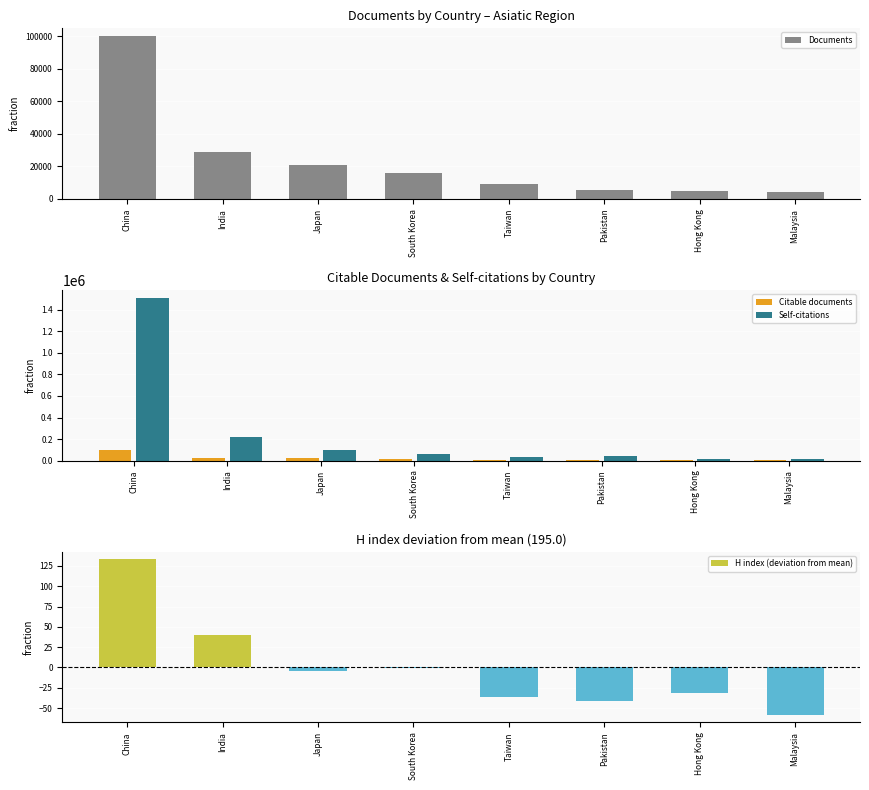

How many data points in Citable documents are above 15910?

3